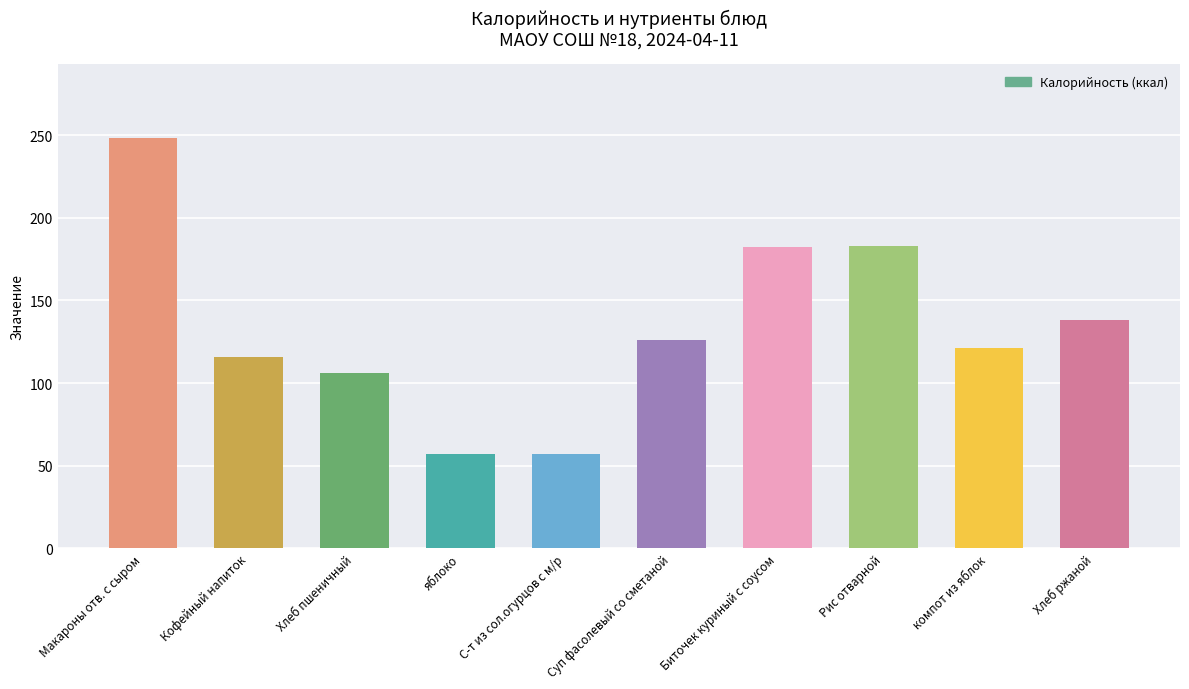

What is the maximum value shown in the chart?

248